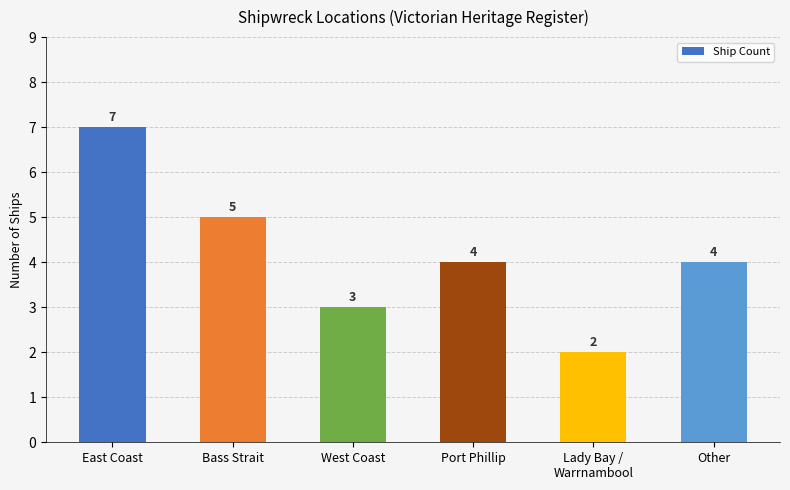

True or false: the data shows 2 at Port Phillip.

False